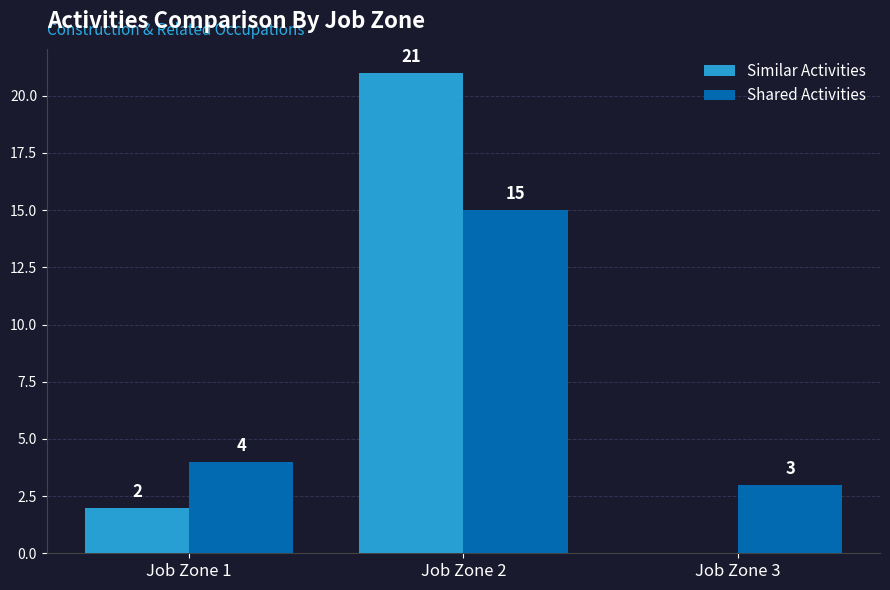

The value of Shared Activities at Job Zone 3 is 3. True or false?

True